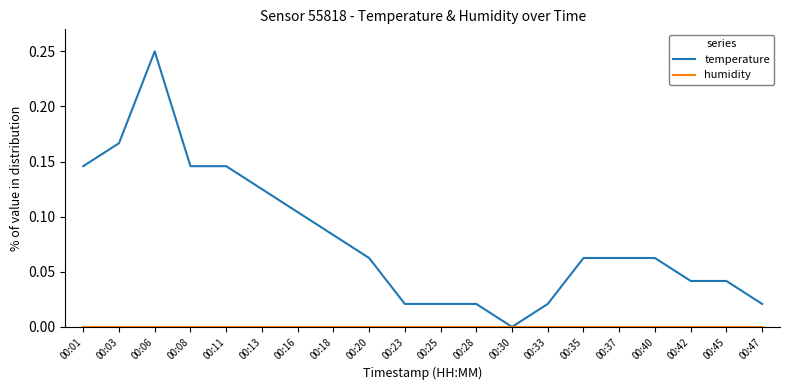

At which category does the chart reach its peak across all series?

00:06